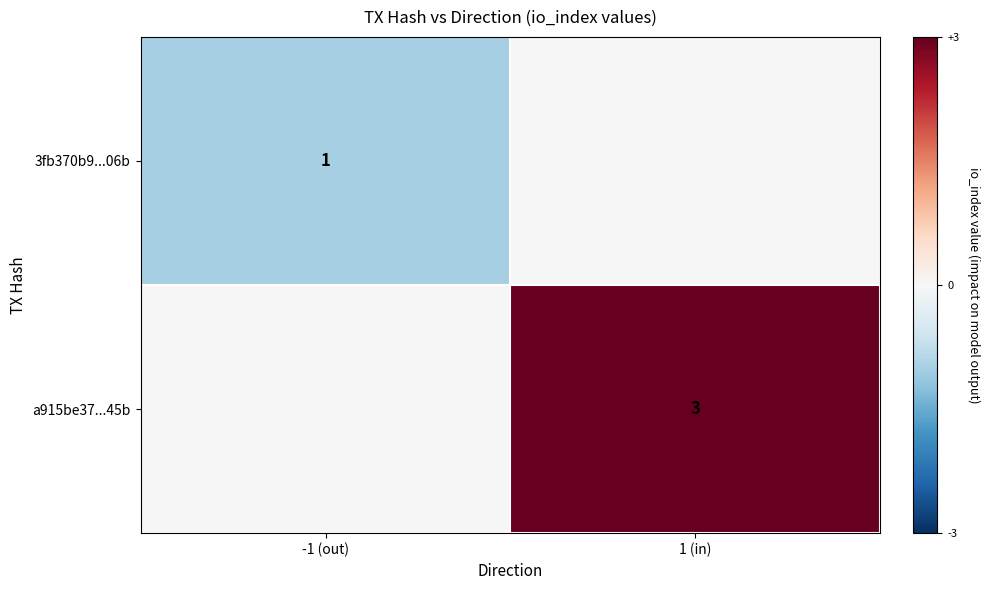

The value of 3fb370b9...06b at -1 (out) is 2. True or false?

False